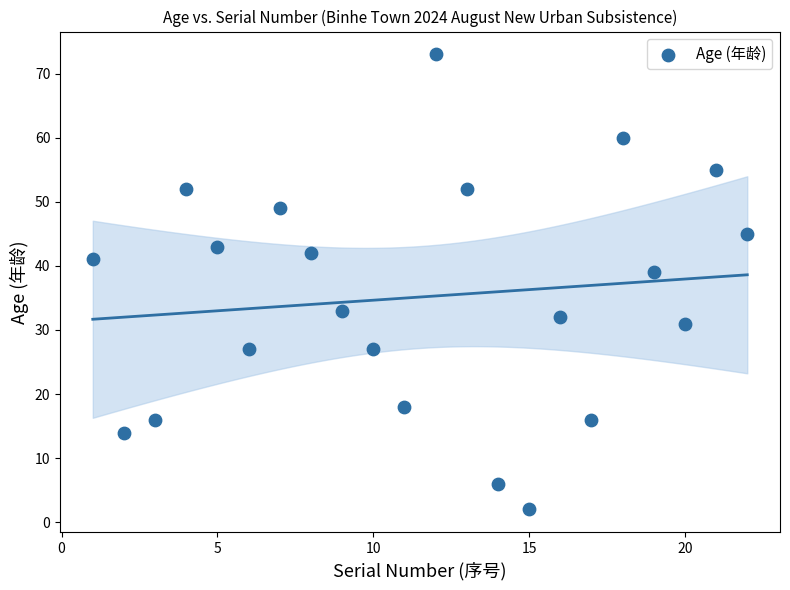

What is the range of Y values (max minus min)?

71